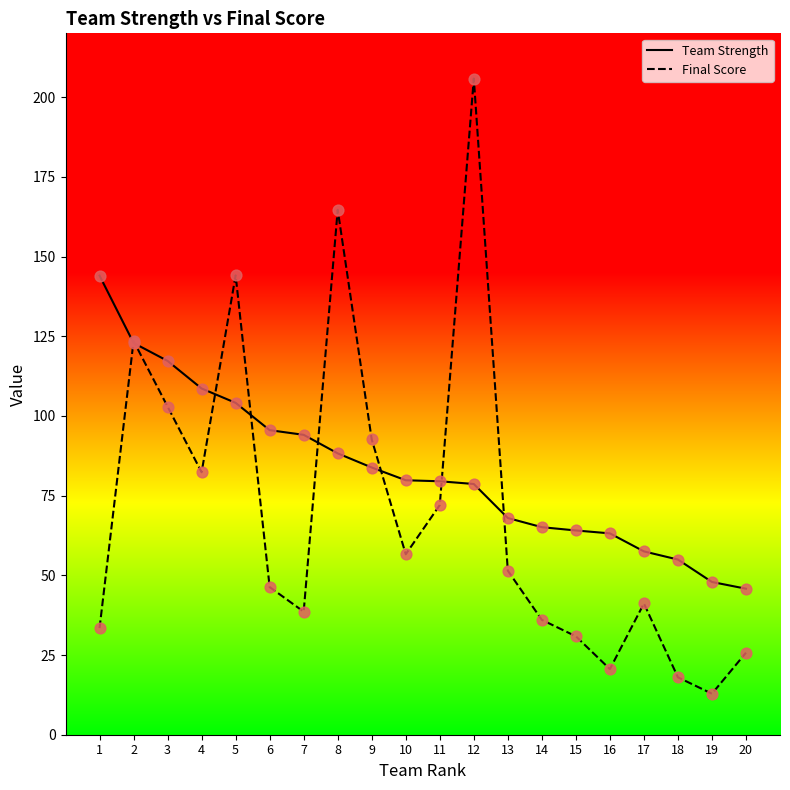

Which series reaches the maximum Y coordinate?

Final Score